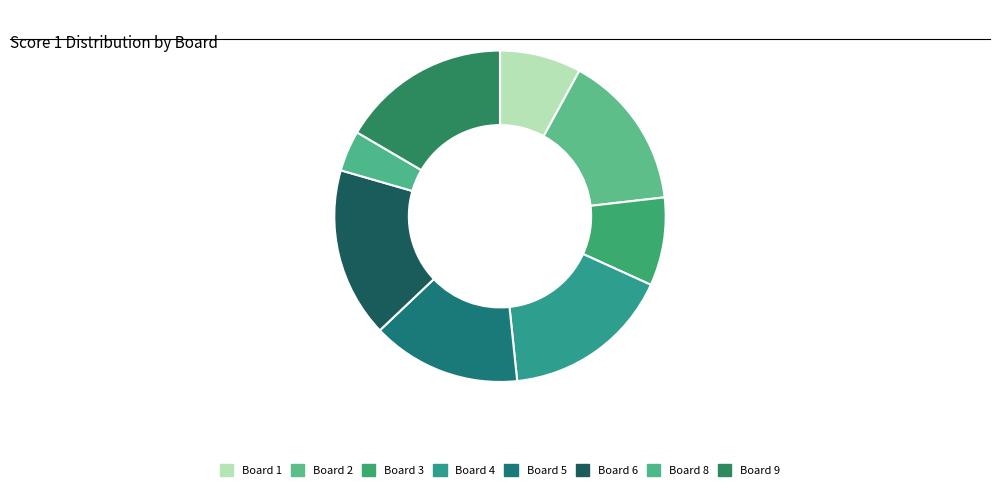

Is there a majority slice in this chart?

No